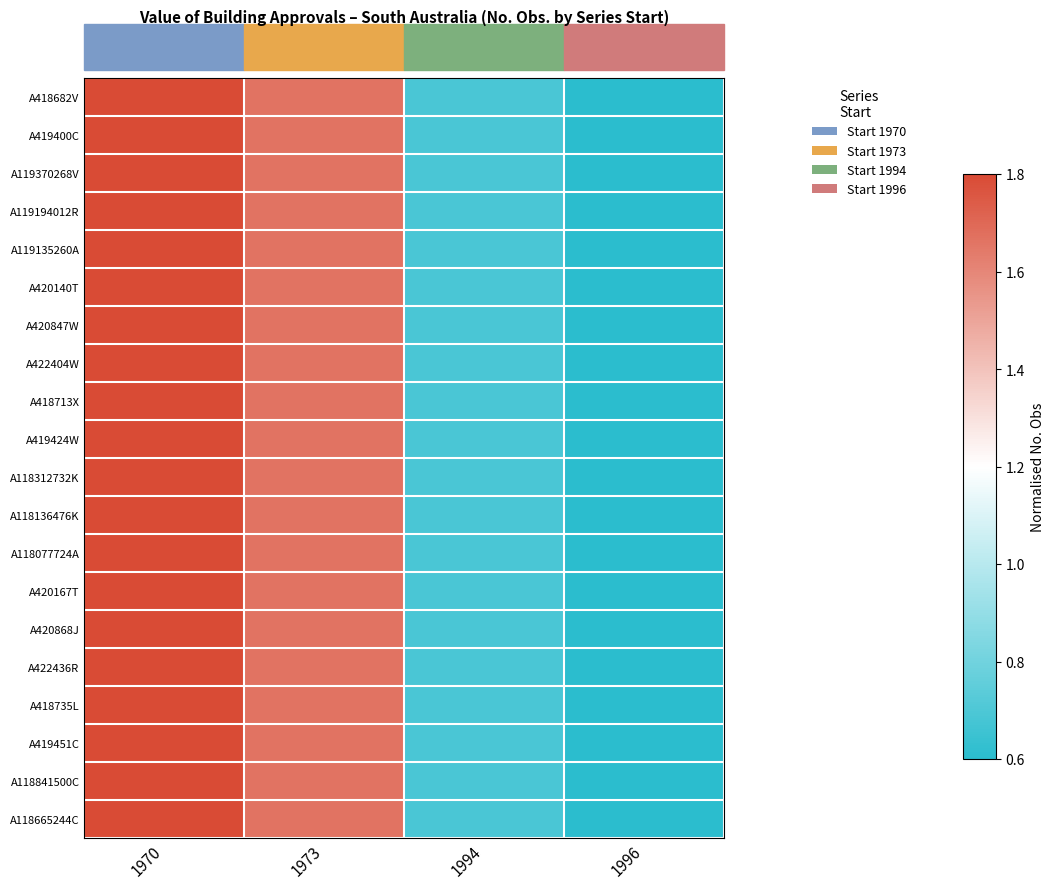

What is the average value of the A118841500C series?

1.2